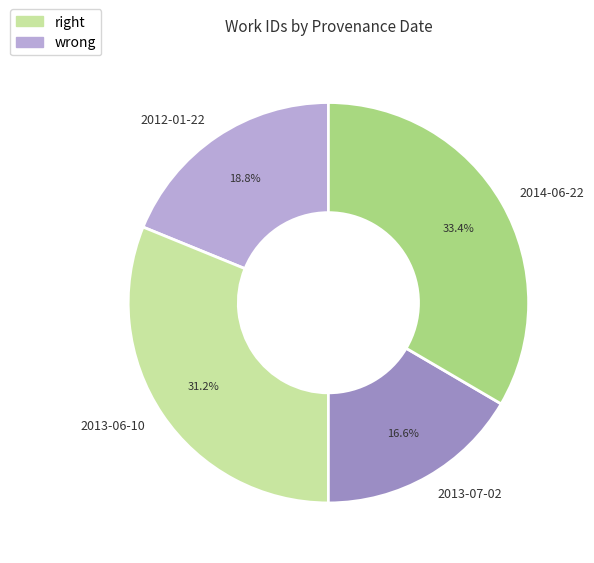

Does any single category account for the majority?

No